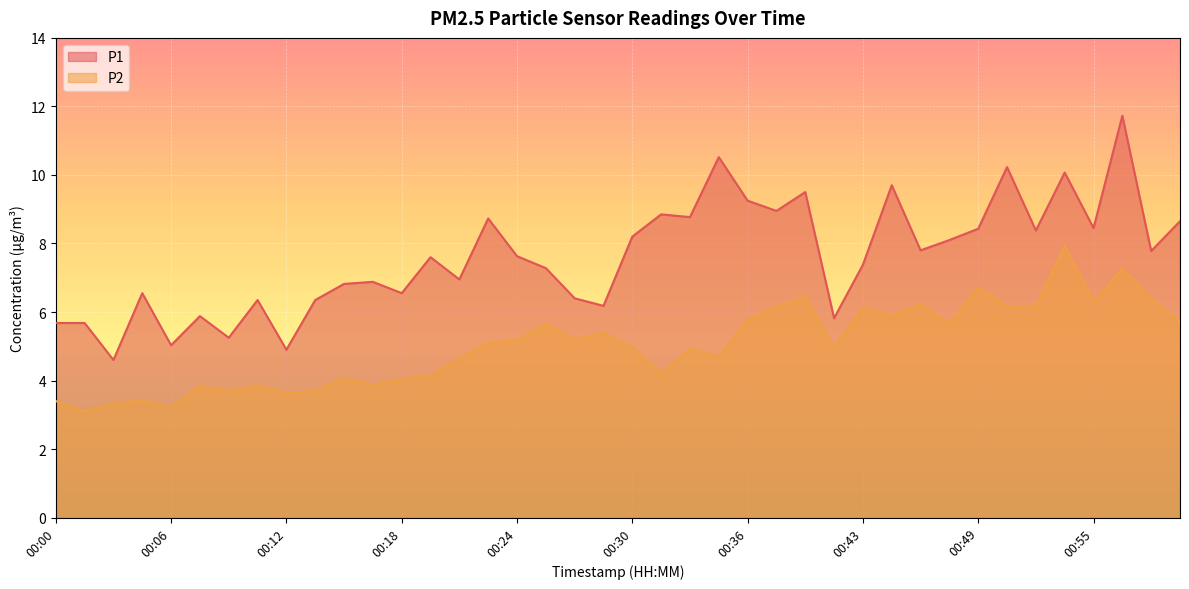

Rank the series by their average value, from highest to lowest.

P1, P2